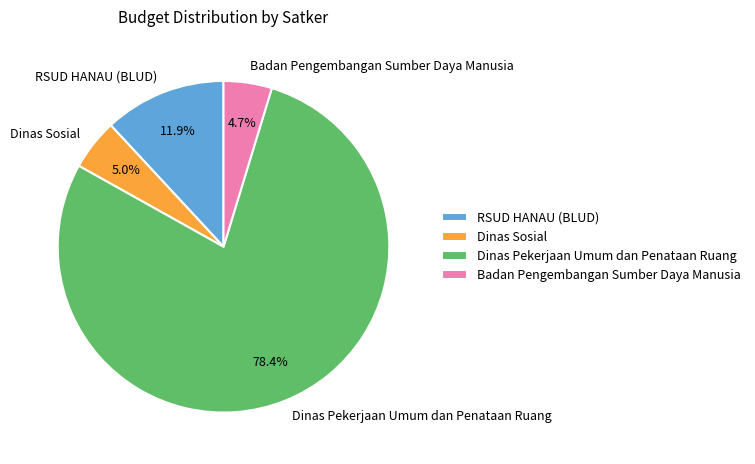

Which category has the biggest portion of the pie?

Dinas Pekerjaan Umum dan Penataan Ruang